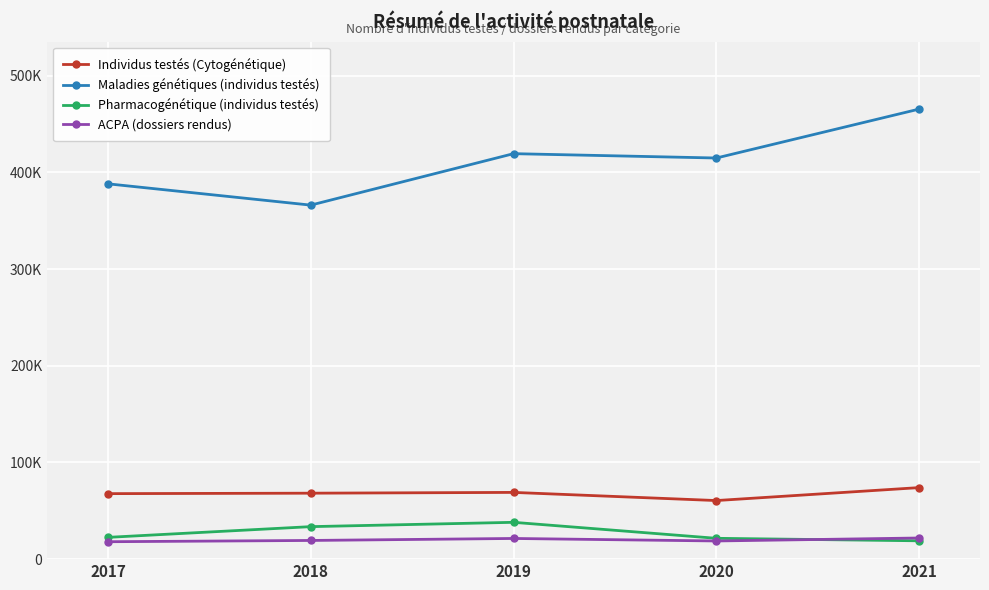

In ACPA (dossiers rendus), how many points are lower than both neighbors (excluding endpoints)?

1